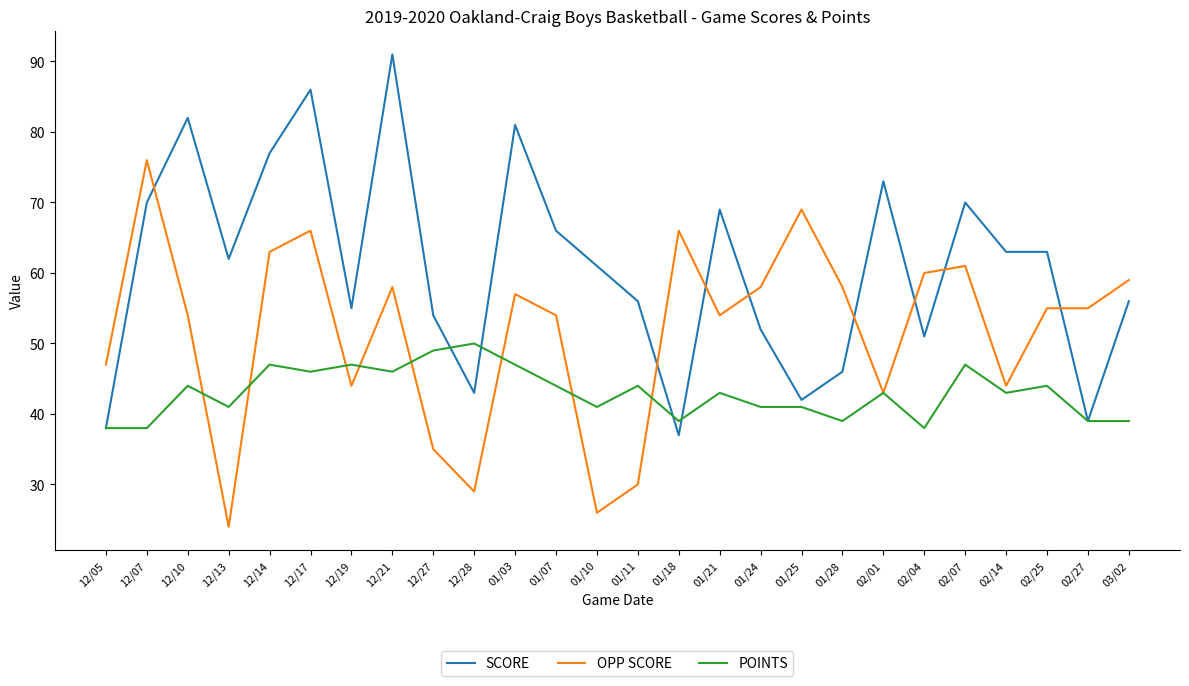

Where is the first local maximum for OPP SCORE?

12/07